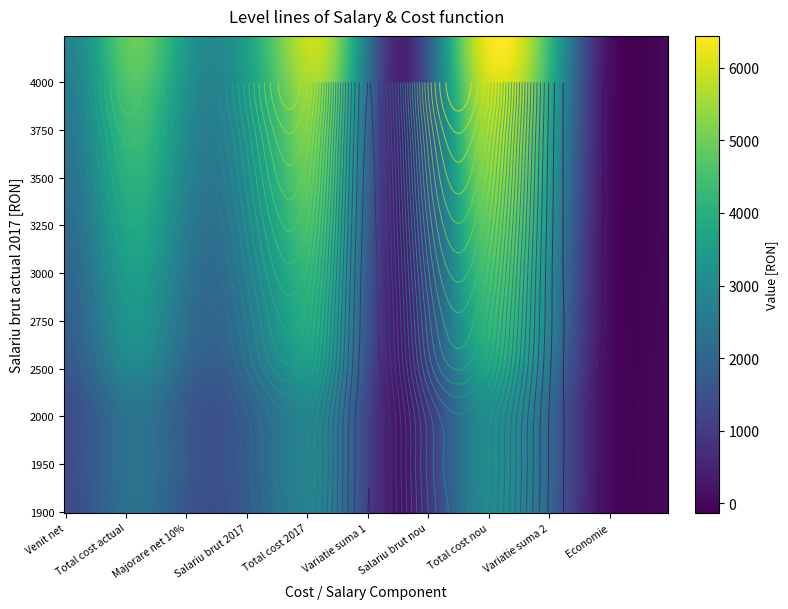

What is the average value of the 3000 series?

2421